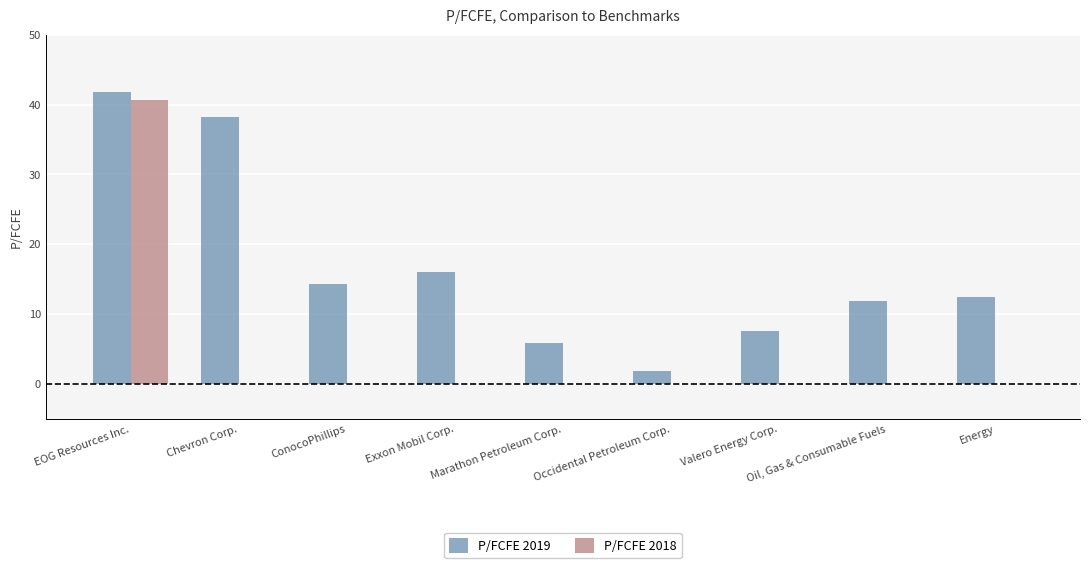

How many groups of bars are there?

9